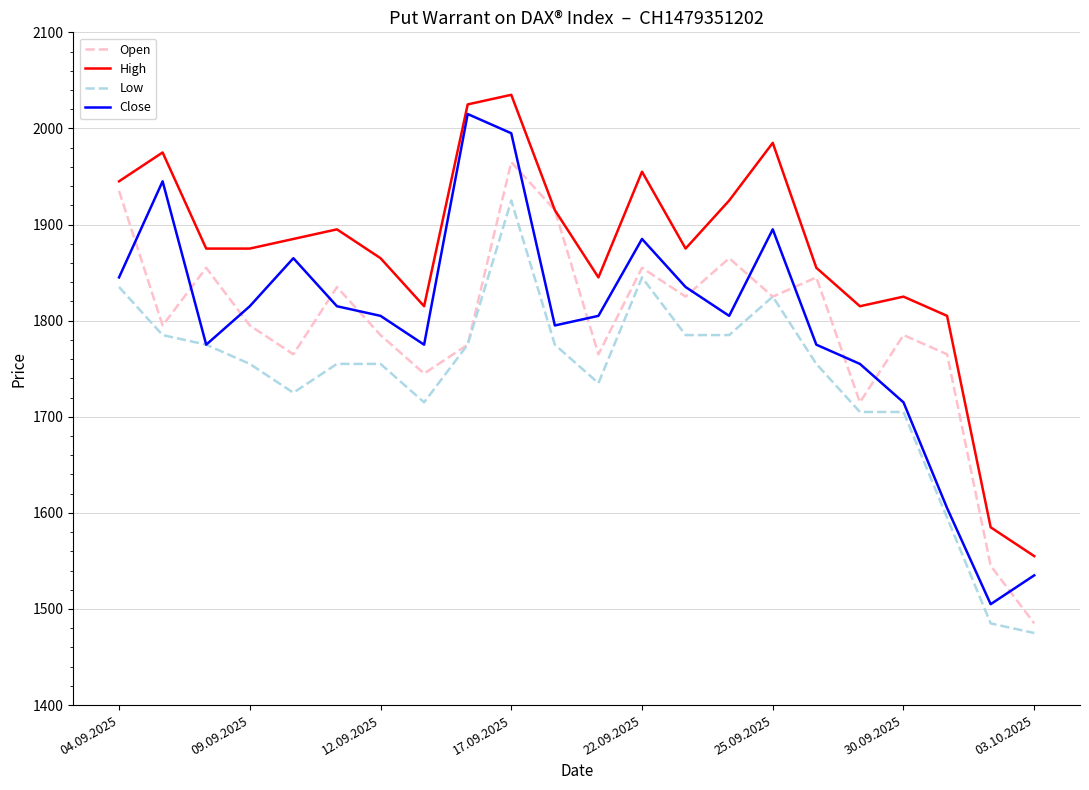

True or false: Open and Close intersect in this chart.

True